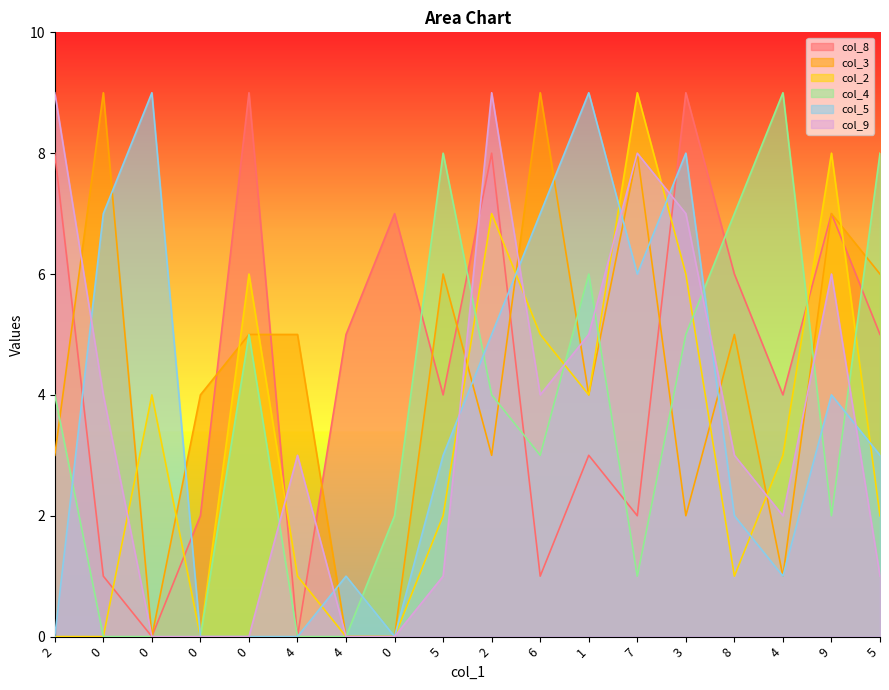

The col_8 series shows 5 at 4. True or false?

True